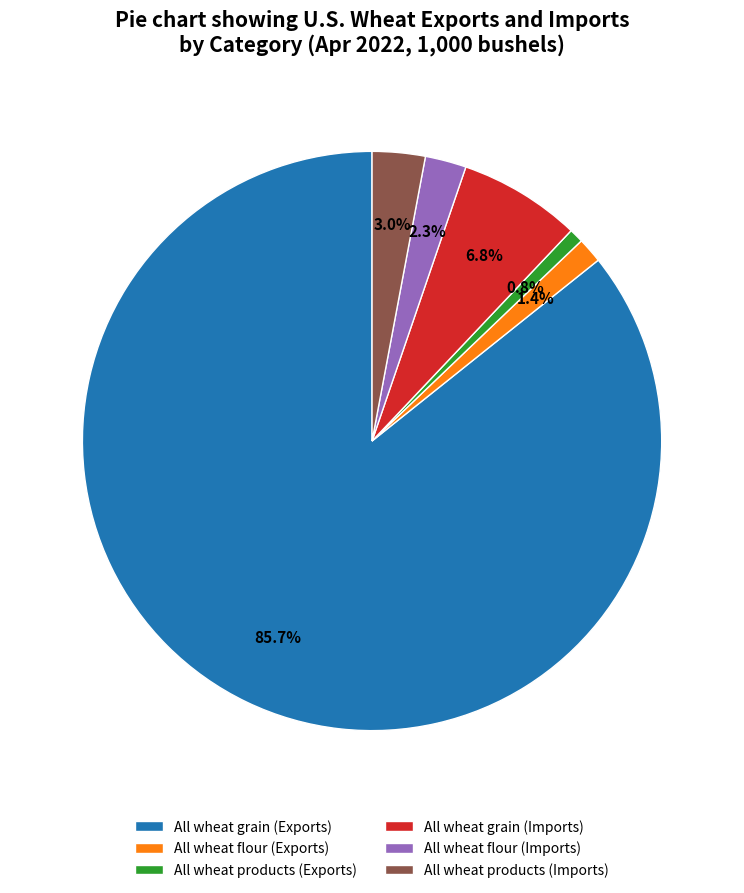

Is it true that All wheat grain (Imports) is 16% of the pie?

False